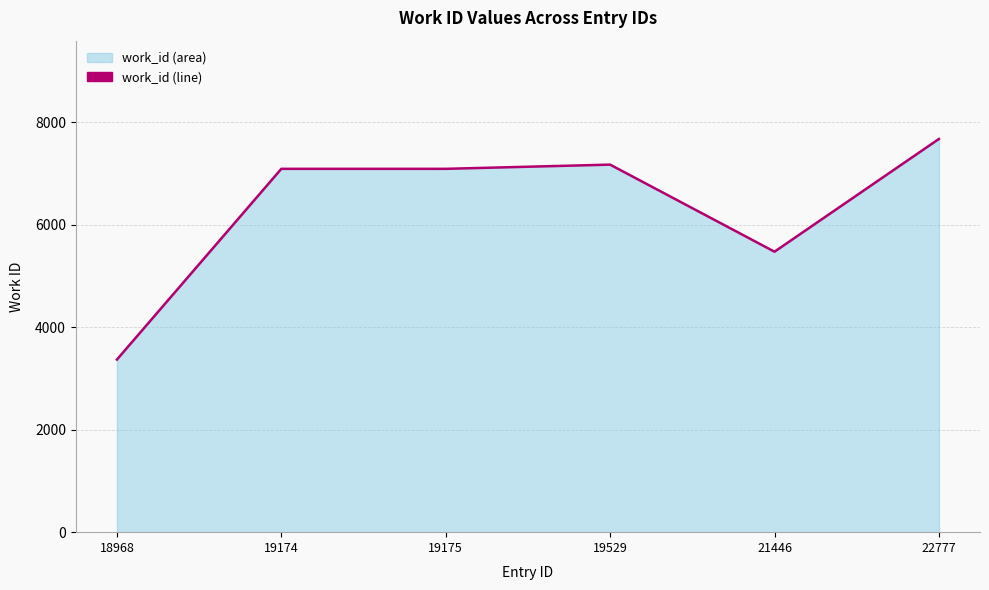

What is the greatest value displayed?

7677